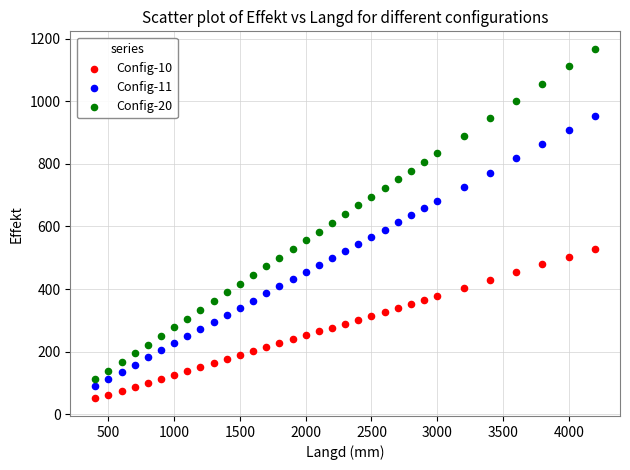

What is the X range (max minus min) for the scatter plot?

3800.0